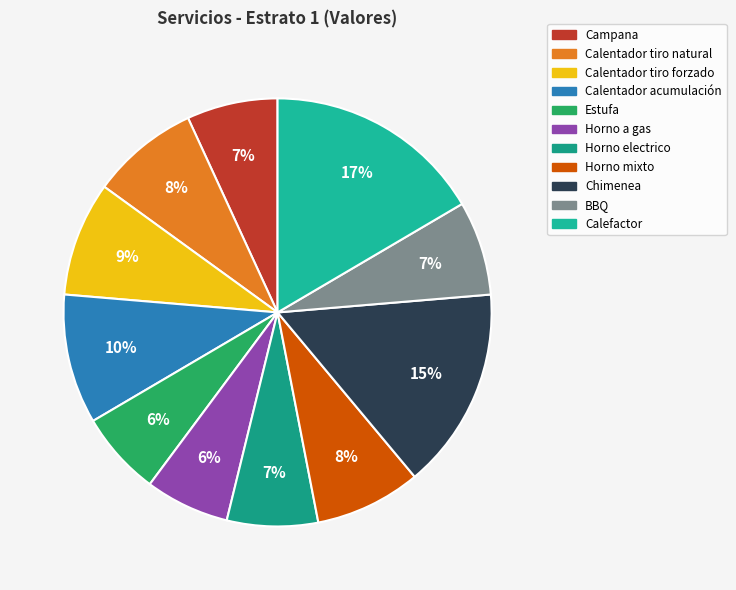

To the nearest percent, what portion does Calentador acumulación represent?

10%